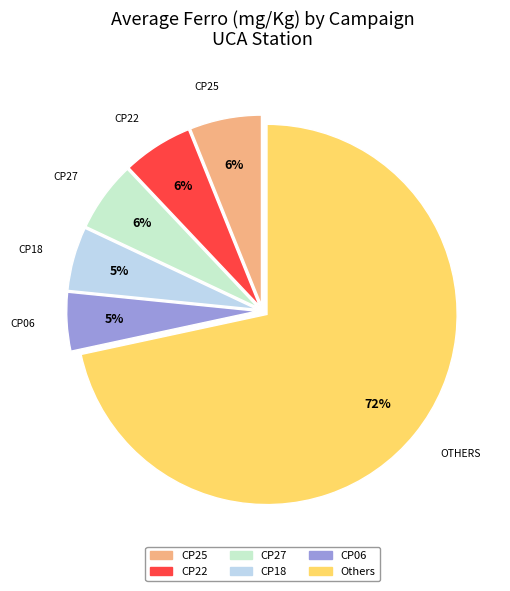

To the nearest percent, what is the average slice percentage?

17%